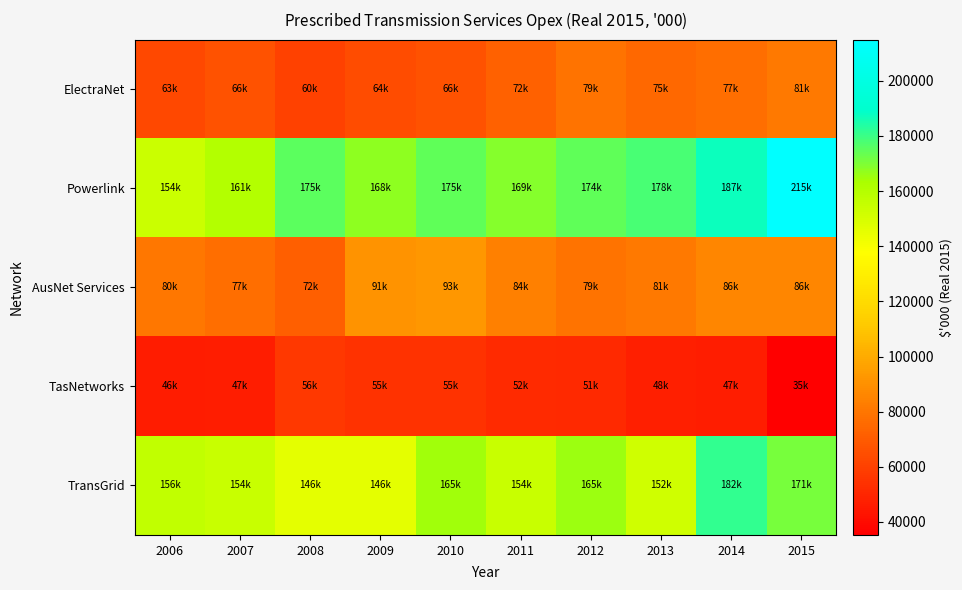

What is the minimum value shown in the chart?

35291.7